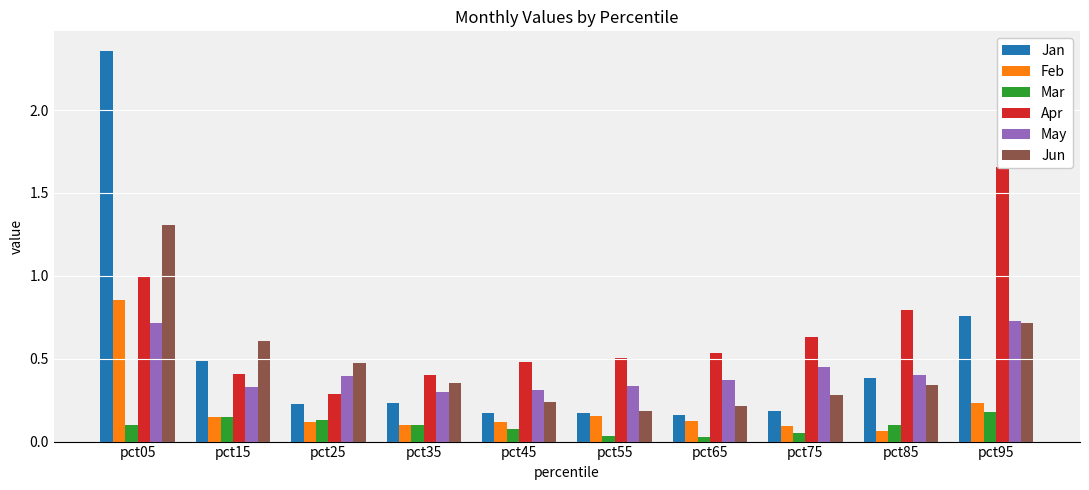

What is the highest value of the Jan series?

2.4